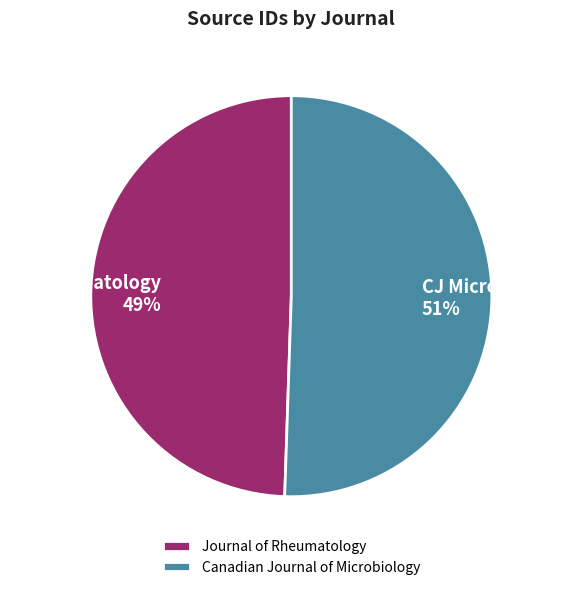

To the nearest percent, what is the average slice percentage?

50%